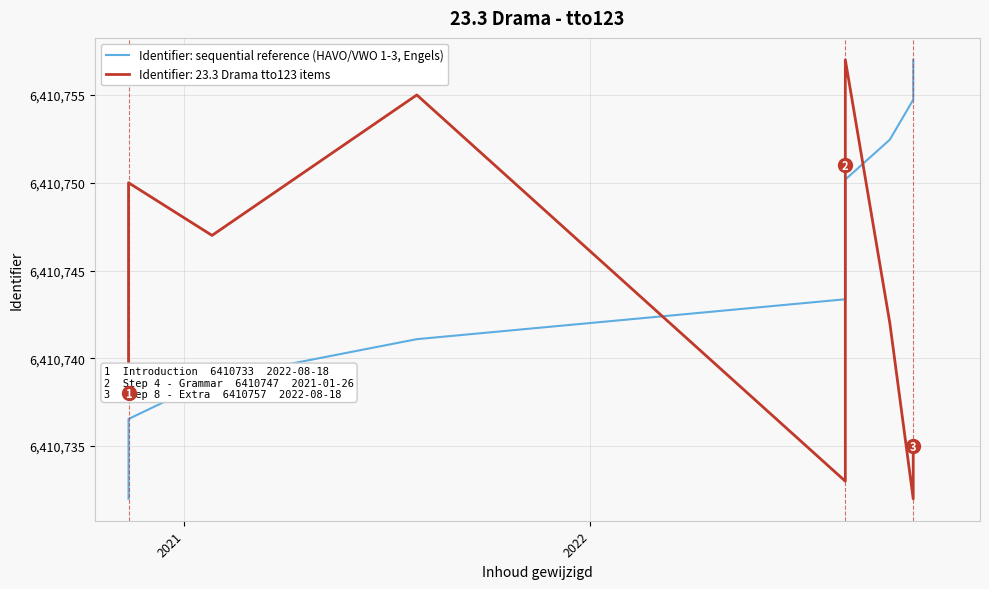

What is the value of the 9th point from the left?

6410750.2